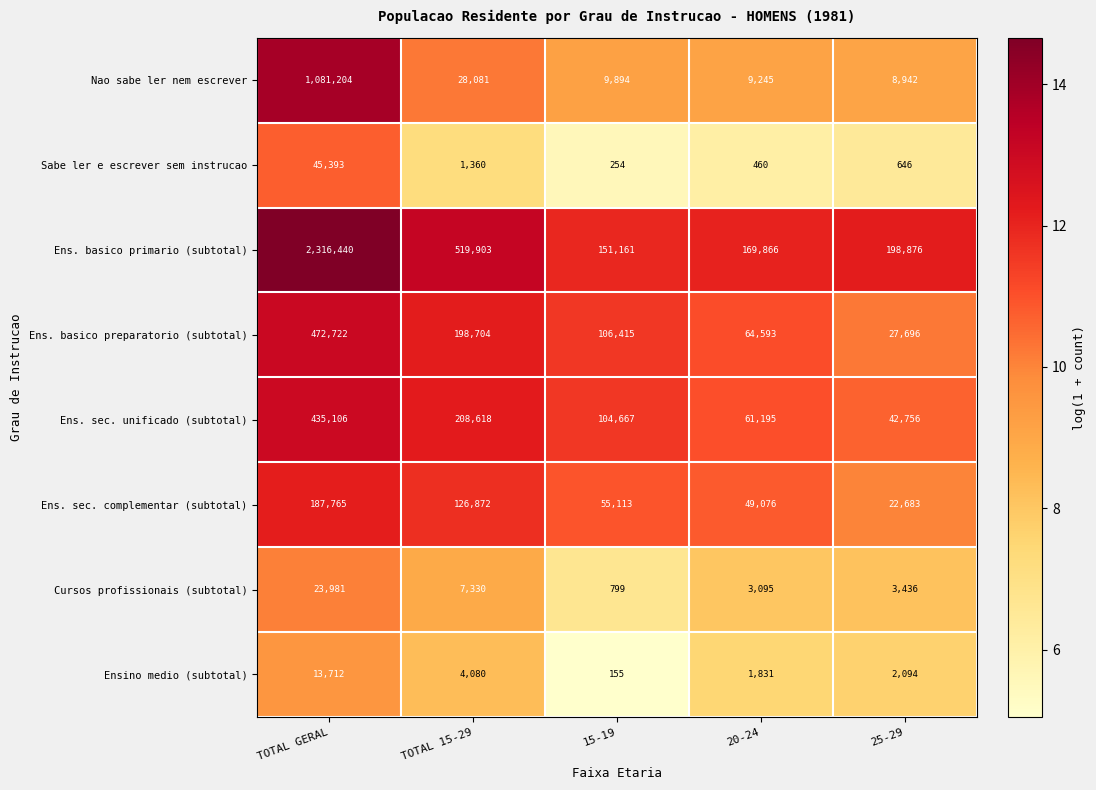

How many values in the Ens. basico preparatorio (subtotal) series are below 106415?

2